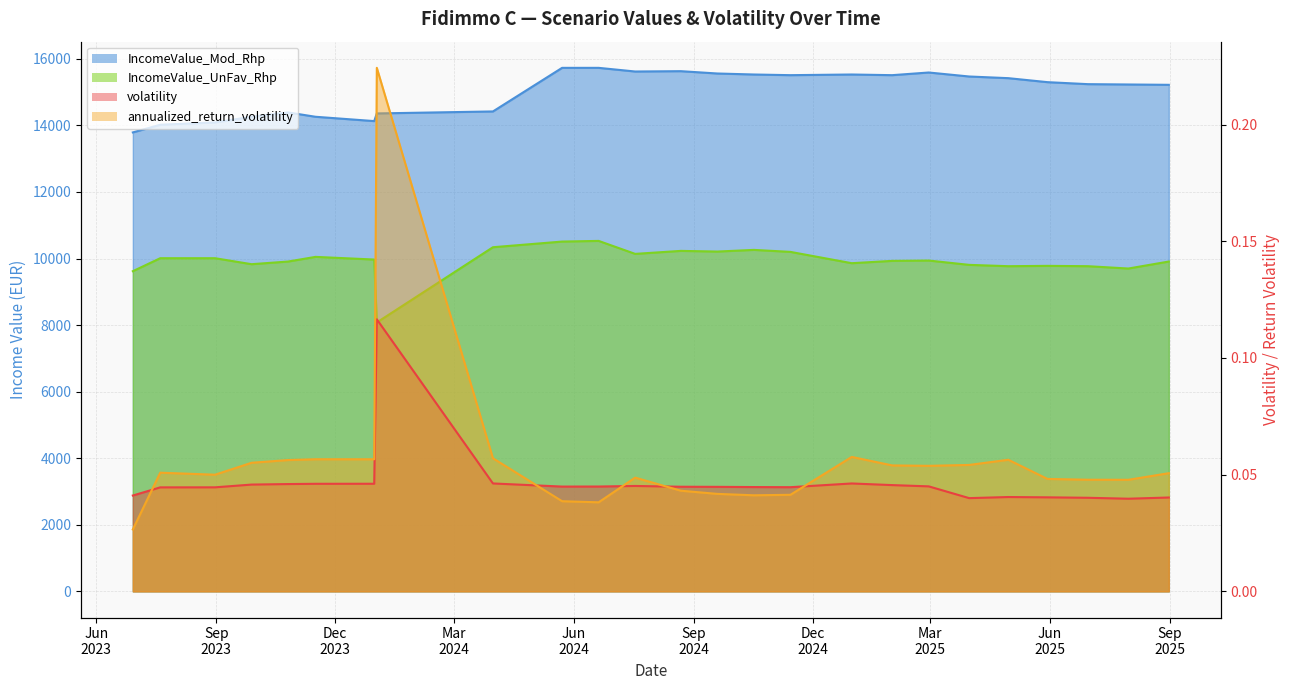

At which label does volatility reach its peak?

2024-01-02